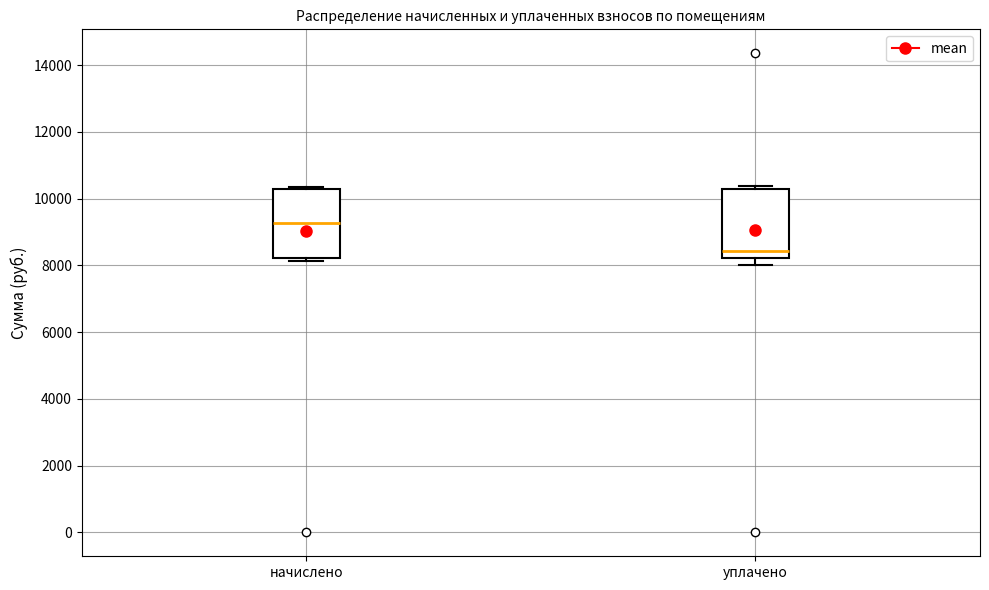

Which box's median line is the lowest?

уплачено